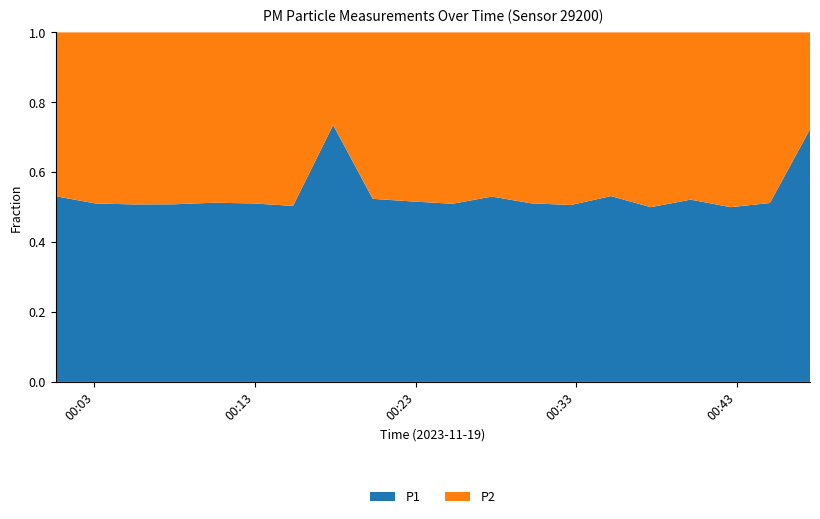

Reading right to left, extract all data points from this chart.

P1: 2023-11-19T00:47:34=6.0	2023-11-19T00:45:04=2.2	2023-11-19T00:42:37=2.3	2023-11-19T00:40:08=2.4	2023-11-19T00:37:39=1.9	2023-11-19T00:35:10=2.3	2023-11-19T00:32:41=2.9	2023-11-19T00:30:12=2.3	2023-11-19T00:27:45=2.6	2023-11-19T00:25:18=2.6	2023-11-19T00:22:48=3.2	2023-11-19T00:20:20=2.2	2023-11-19T00:17:52=6.1	2023-11-19T00:15:22=2.9	2023-11-19T00:12:53=2.4	2023-11-19T00:10:26=2.6	2023-11-19T00:07:58=3.1	2023-11-19T00:05:31=3.3	2023-11-19T00:03:03=2.4	2023-11-19T00:00:35=3.4
P2: 2023-11-19T00:47:34=2.3	2023-11-19T00:45:04=2.1	2023-11-19T00:42:37=2.3	2023-11-19T00:40:08=2.2	2023-11-19T00:37:39=1.9	2023-11-19T00:35:10=2.0	2023-11-19T00:32:41=2.8	2023-11-19T00:30:12=2.2	2023-11-19T00:27:45=2.3	2023-11-19T00:25:18=2.5	2023-11-19T00:22:48=3.0	2023-11-19T00:20:20=2.0	2023-11-19T00:17:52=2.2	2023-11-19T00:15:22=2.8	2023-11-19T00:12:53=2.3	2023-11-19T00:10:26=2.5	2023-11-19T00:07:58=3.0	2023-11-19T00:05:31=3.2	2023-11-19T00:03:03=2.3	2023-11-19T00:00:35=3.0